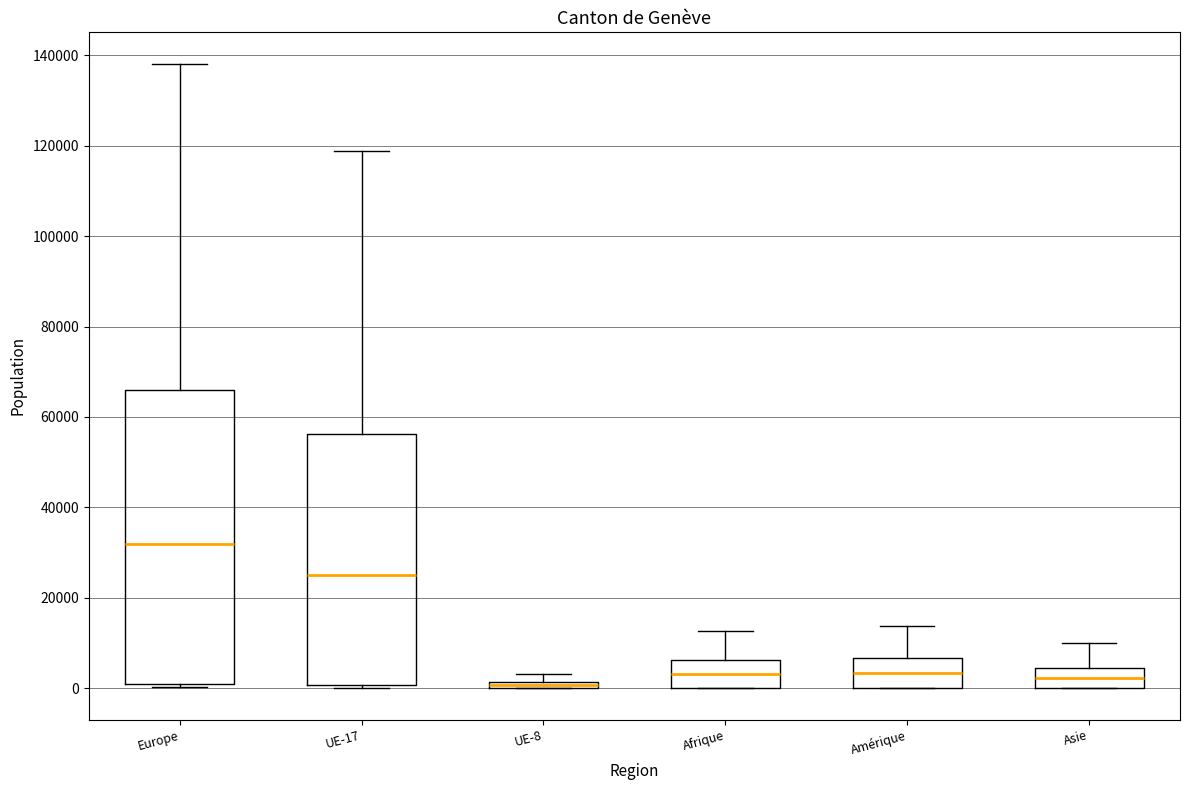

Where is the upper edge of the box for UE-8 on the y-axis? The values are not printed on the chart, so give them approximately, as read against the axis.

2000